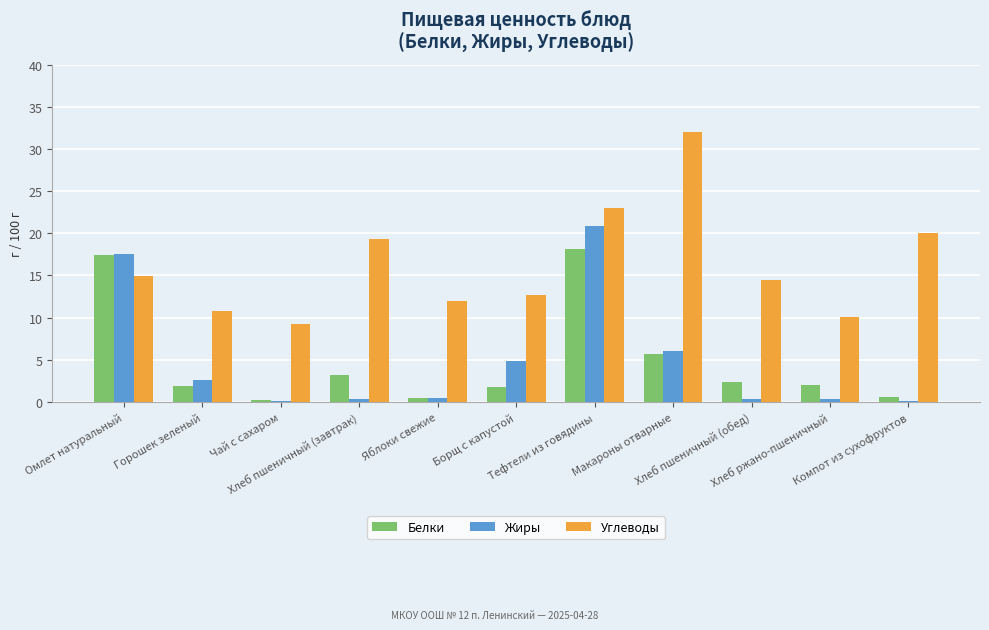

What is the sum of the Белки values at Компот из сухофруктов and Омлет натуральный?

18.0